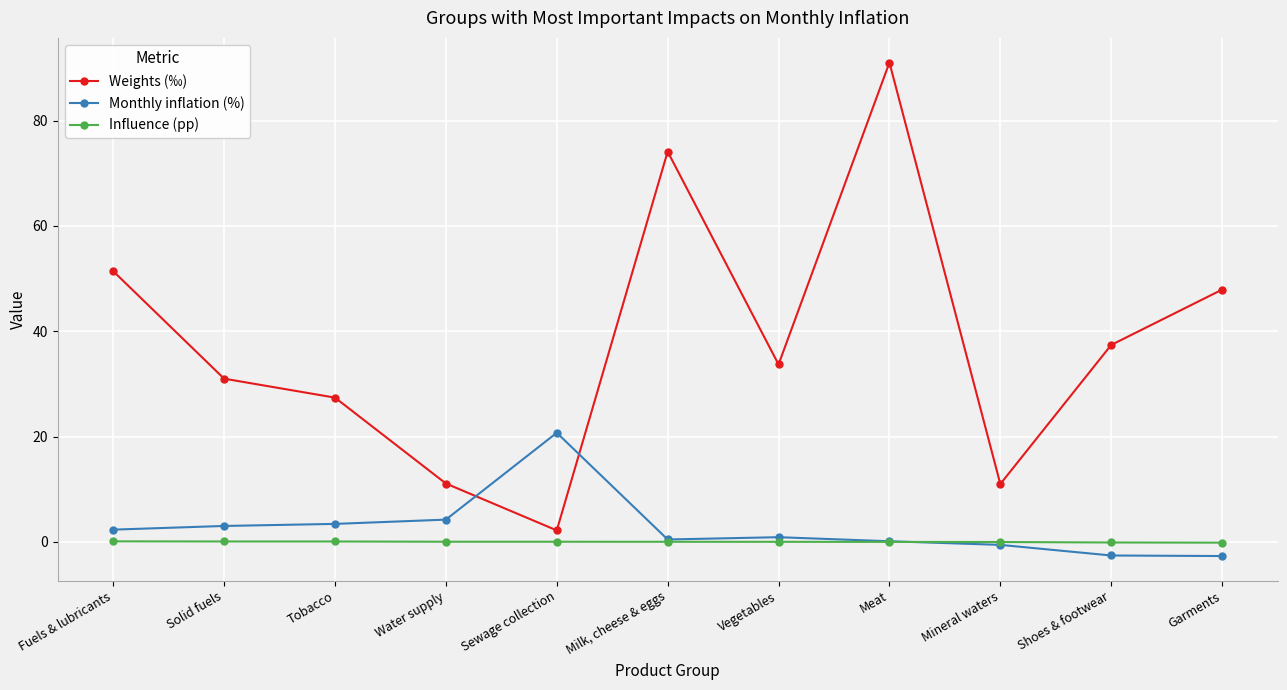

Does the chart have visible grid lines?

Yes